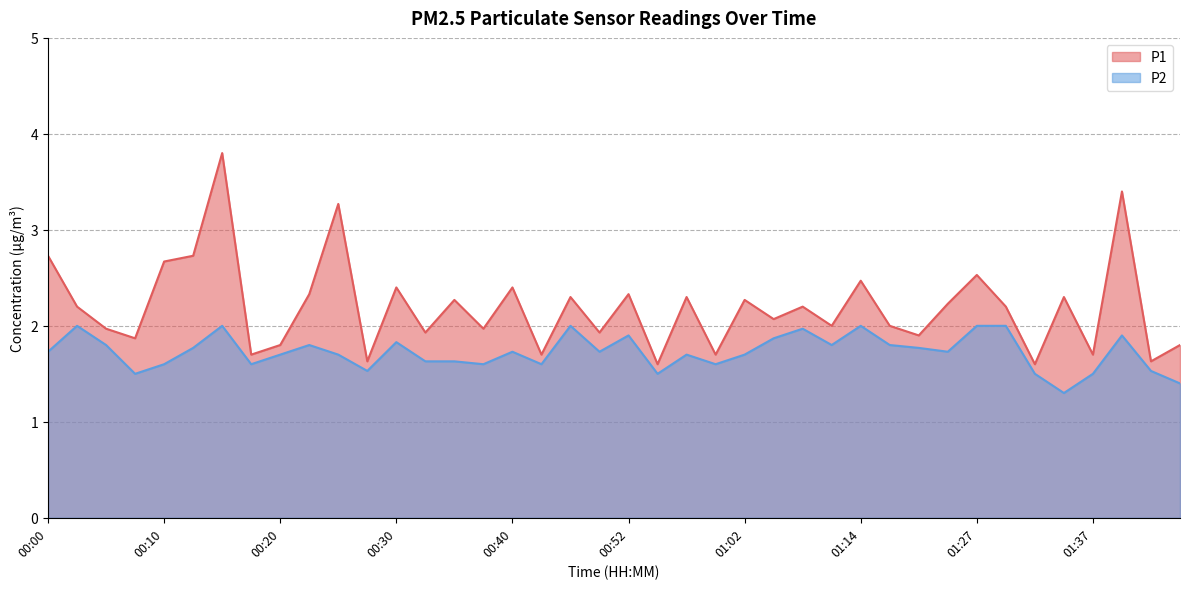

True or false: P2 has a value of 2.0 at 01:27.

True